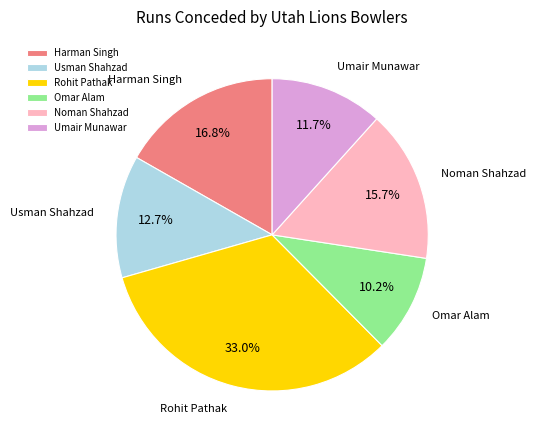

Count the number of slices in the pie.

6